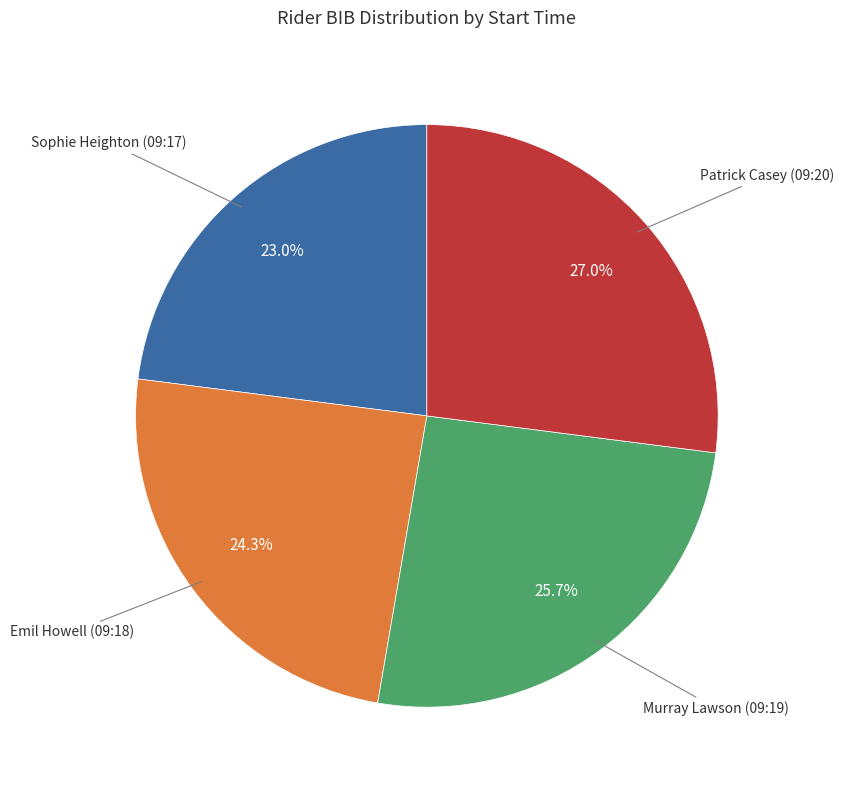

Count the number of slices in the pie.

4